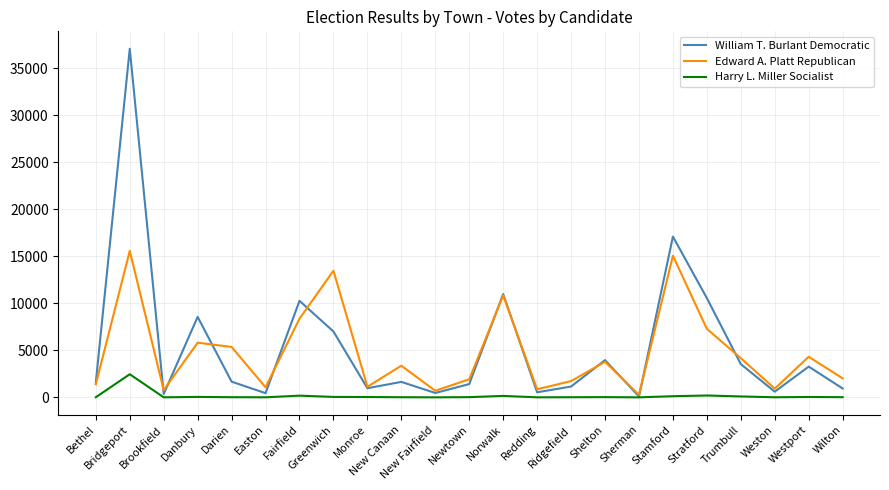

What is the maximum value for William T. Burlant Democratic?

37093